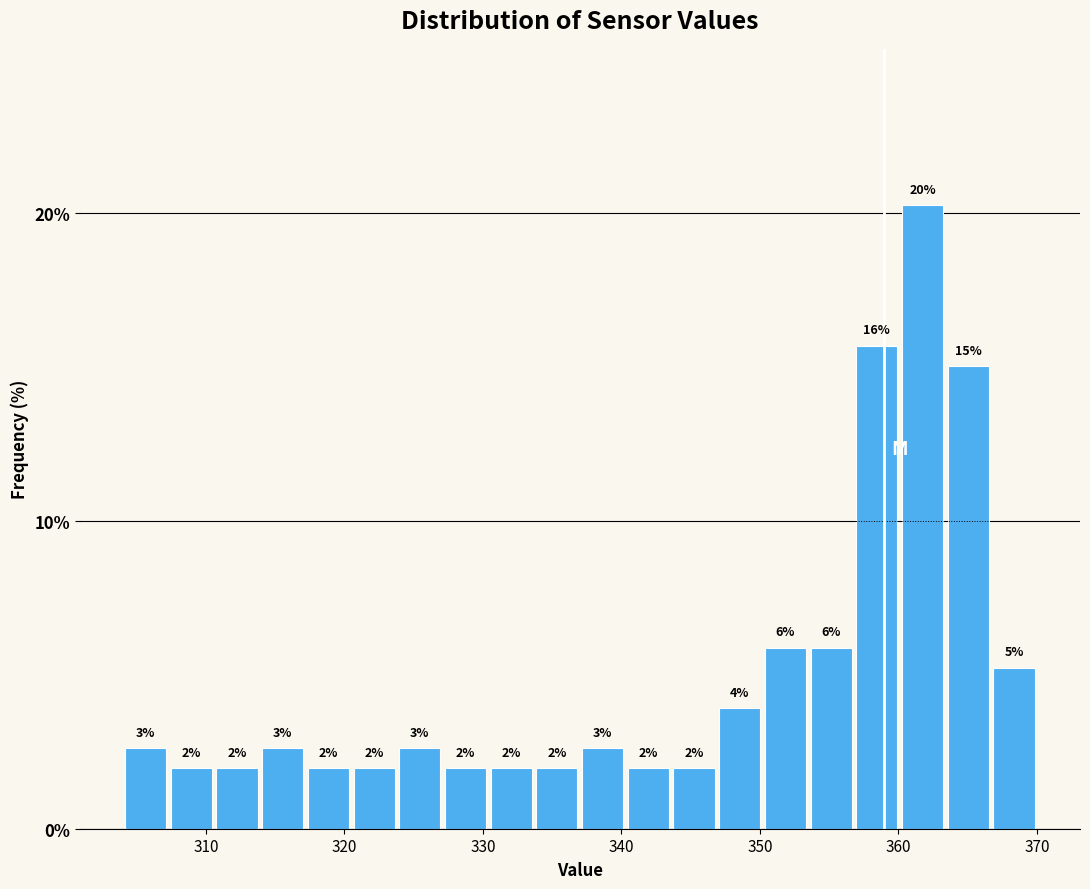

Around what value on the x-axis is the tallest bar? Give the approximate position of its centre, as read against the axis.

362